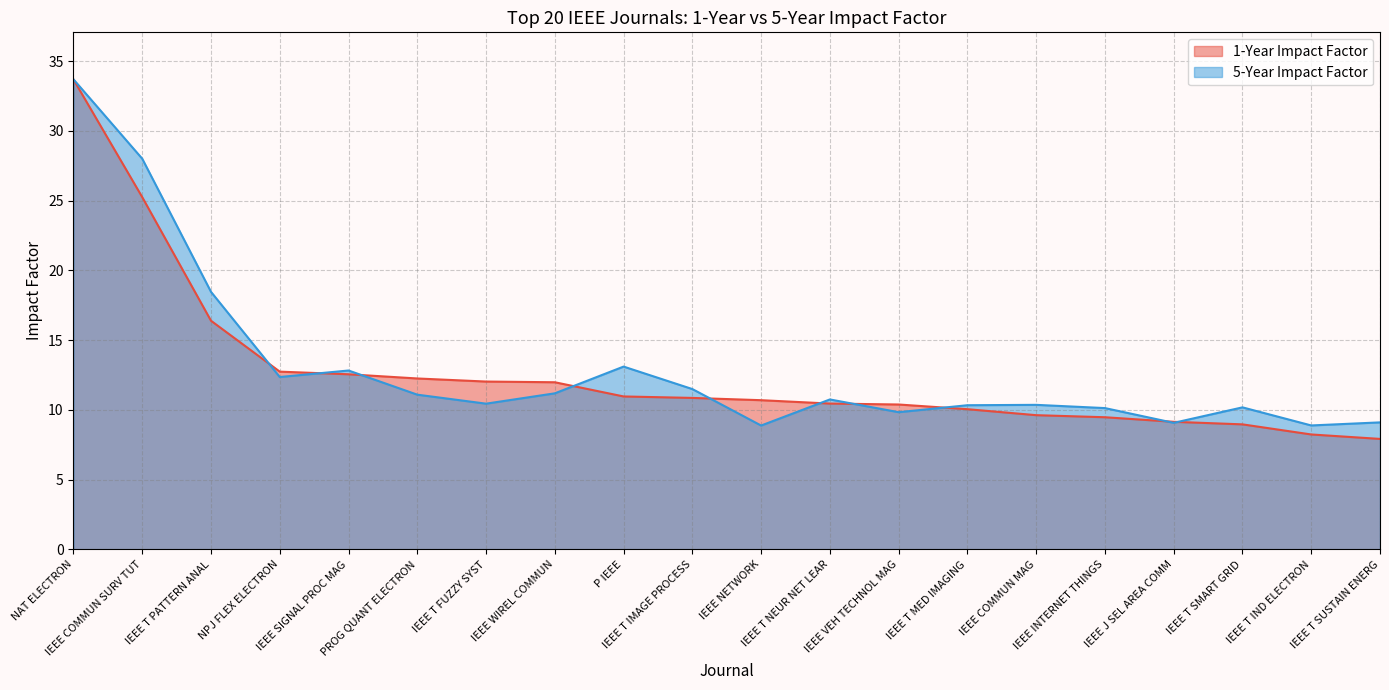

Rank the series by their average value, from highest to lowest.

5-Year Impact Factor, 1-Year Impact Factor